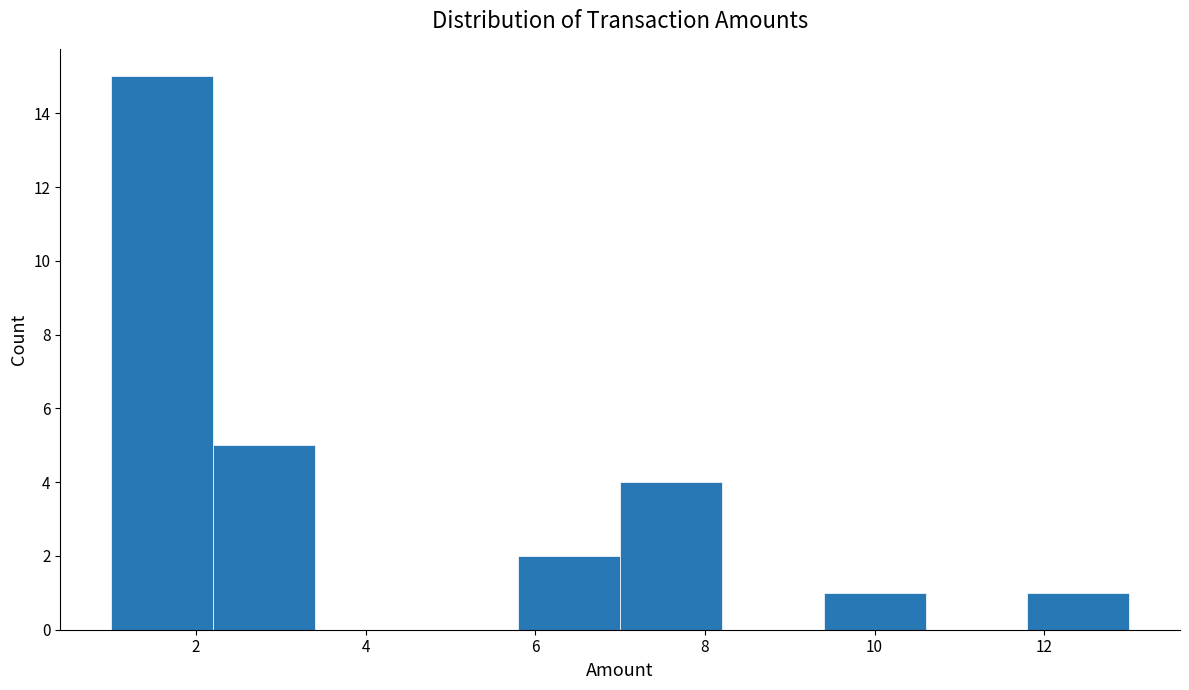

Reading left to right, transcribe this chart: for each bar, give the range it covers on the x-axis and its height. The values are not printed on the chart, so give them approximately, as read against the axis.

1.0 to 2.2: 15
2.2 to 3.4: 5
3.4 to 4.6: 0
4.6 to 5.8: 0
5.8 to 7.0: 2
7.0 to 8.2: 4
8.2 to 9.4: 0
9.4 to 10.6: 1
10.6 to 11.8: 0
11.8 to 13.0: 1